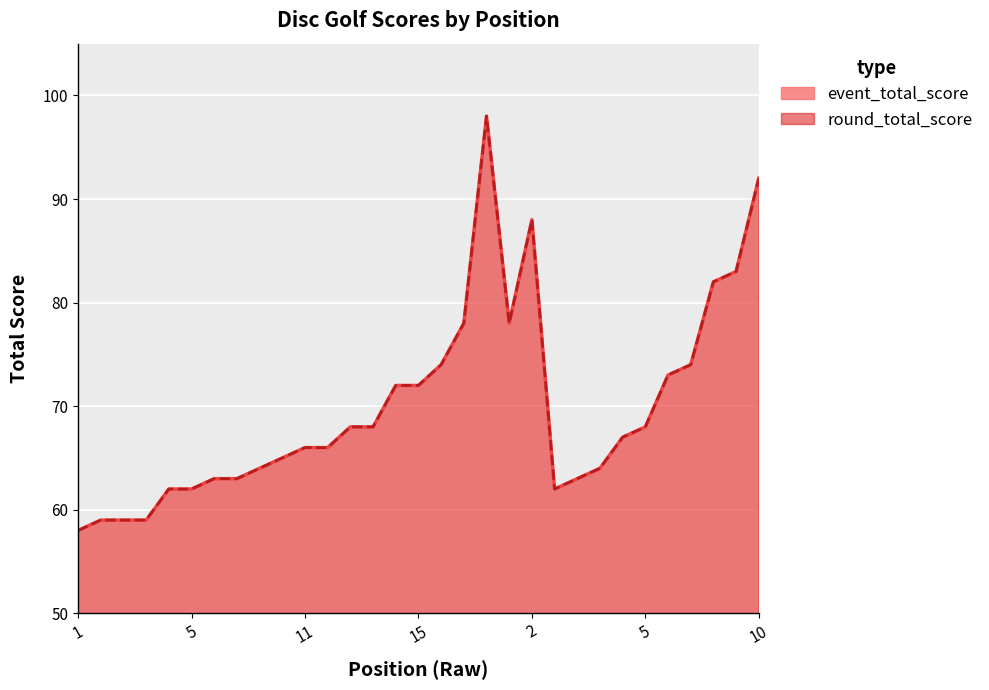

Does the chart display data point markers on the line(s)?

No